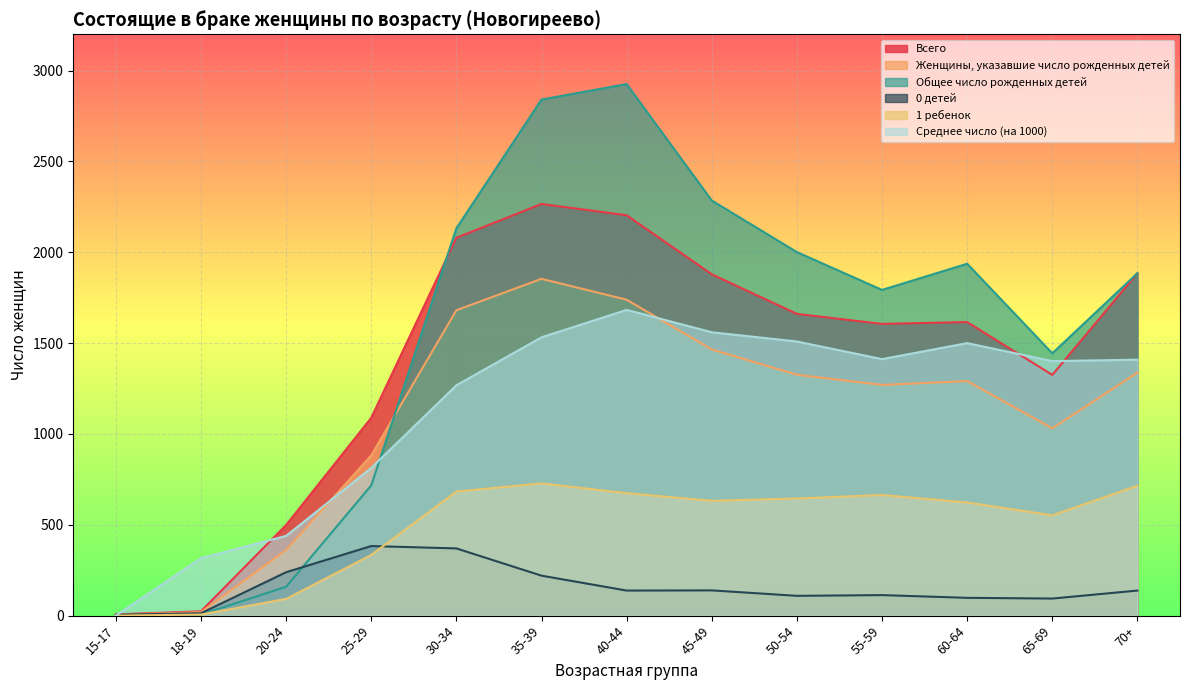

At which category is the sum across all series the highest?

35-39